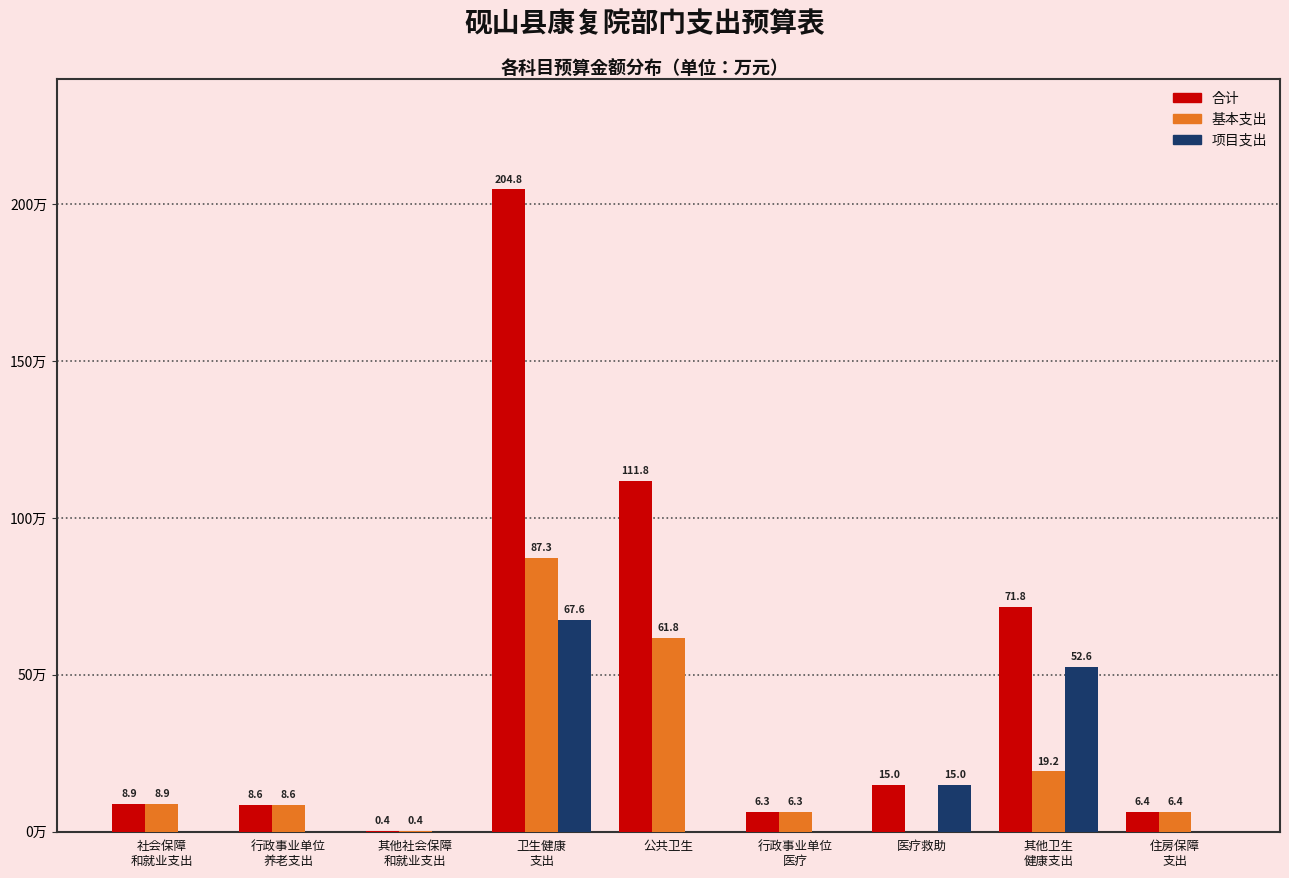

Where is 基本支出 nearest to the value 43?

公共卫生